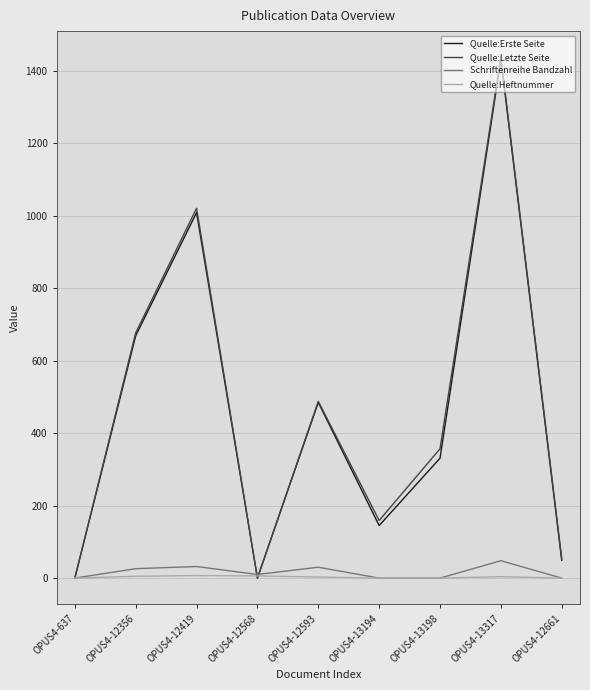

How many interior local peaks does the Quelle:Erste Seite series have?

3